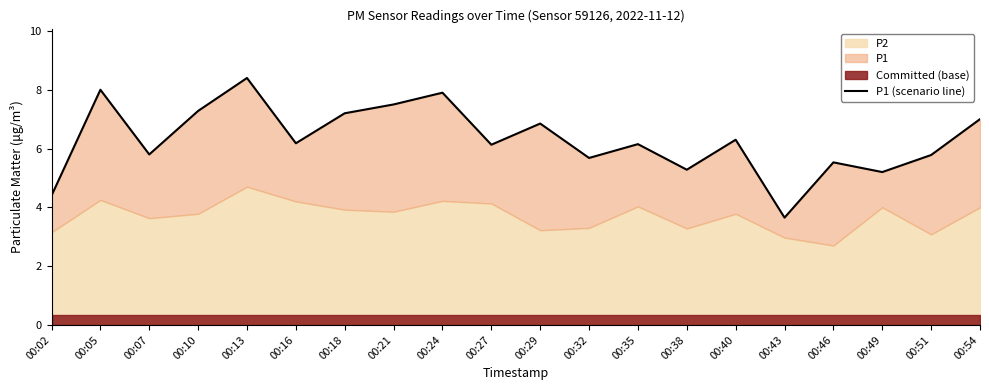

What is the average value?

6.3